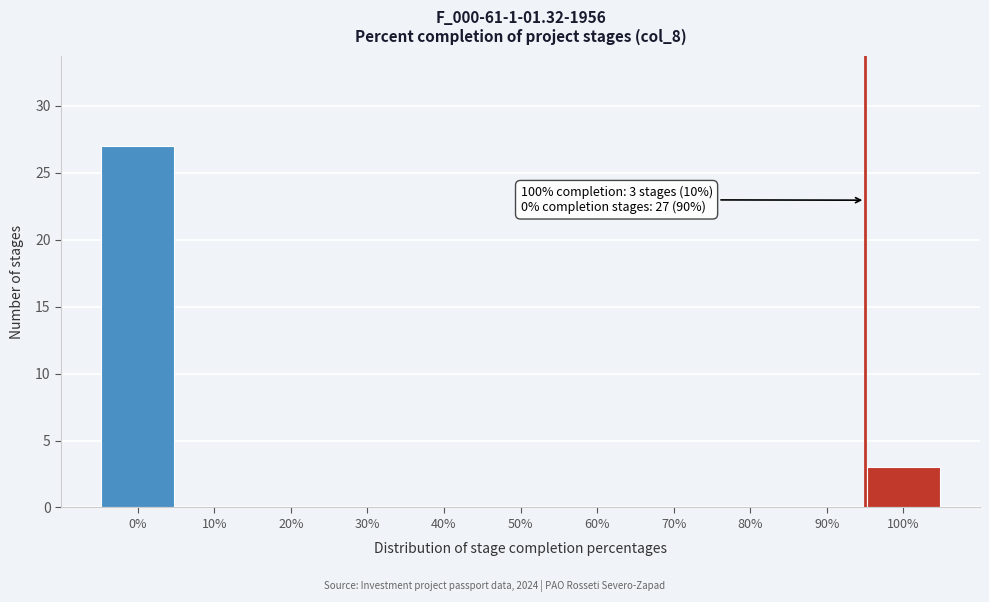

Reading right to left, transcribe all the data shown in this chart.

100%=3	90%=0	80%=0	70%=0	60%=0	50%=0	40%=0	30%=0	20%=0	10%=0	0%=27